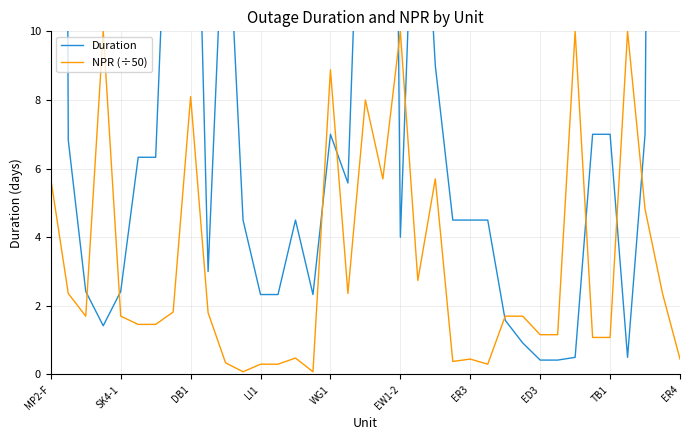

Is it true that NPR (÷50) equals 1.1 at 31?

True